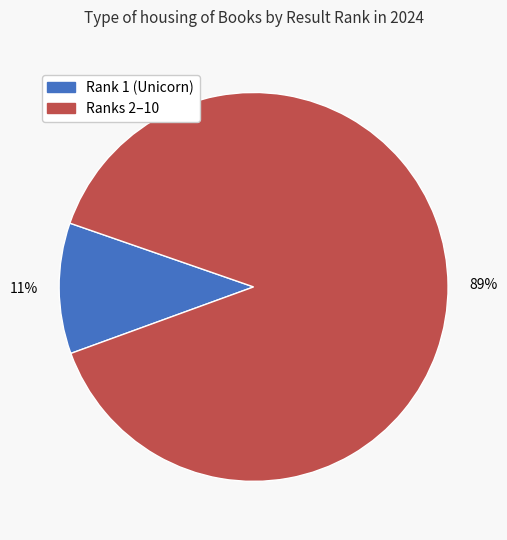

Which category has the smallest portion of the pie?

Rank 1 (Unicorn)